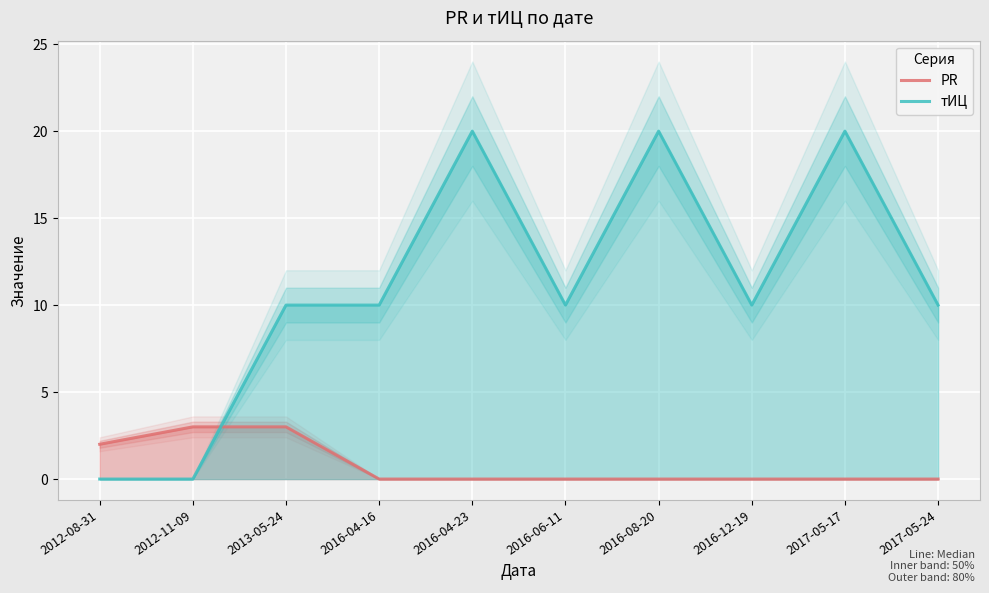

What are all the series names shown in the legend?

PR, тИЦ